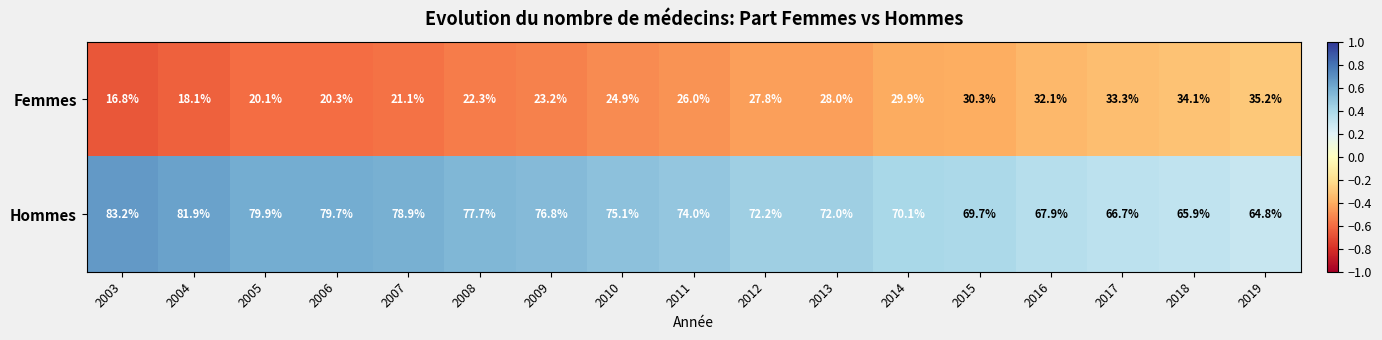

What is the difference between the Hommes values at 2006 and 2019?

14.9